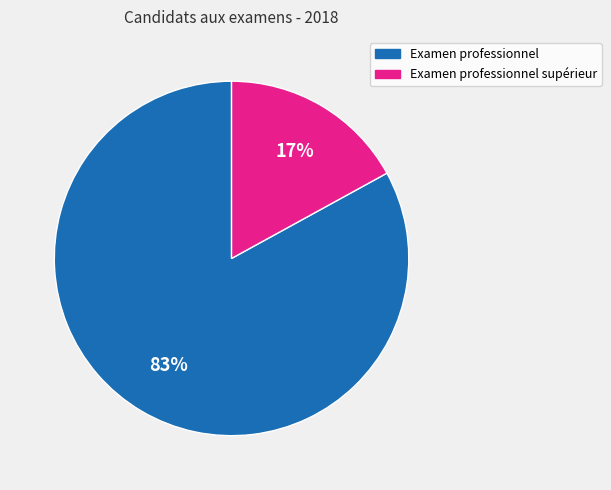

Combined, do Examen professionnel and Examen professionnel supérieur account for over 50%?

Yes